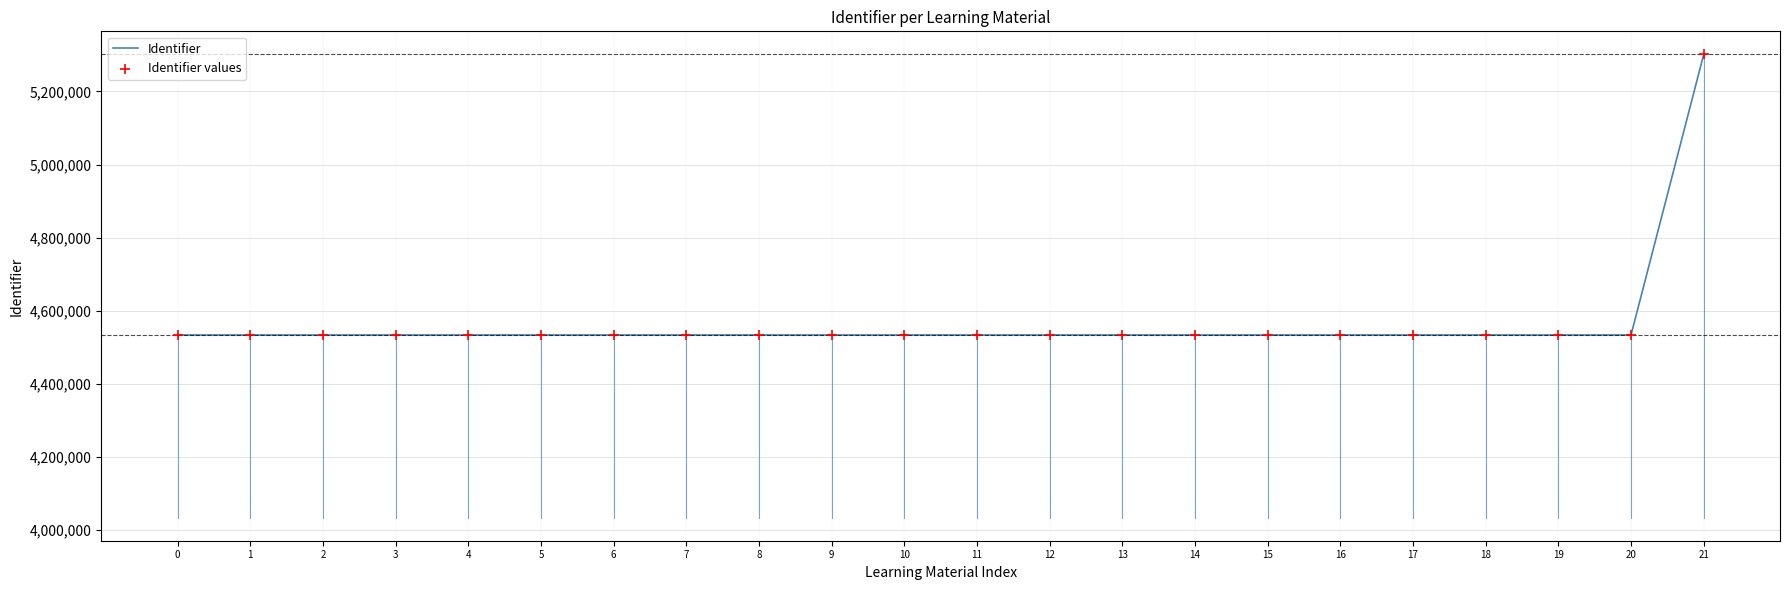

What is the ratio of the value at 17 to the value at 1?

1.0